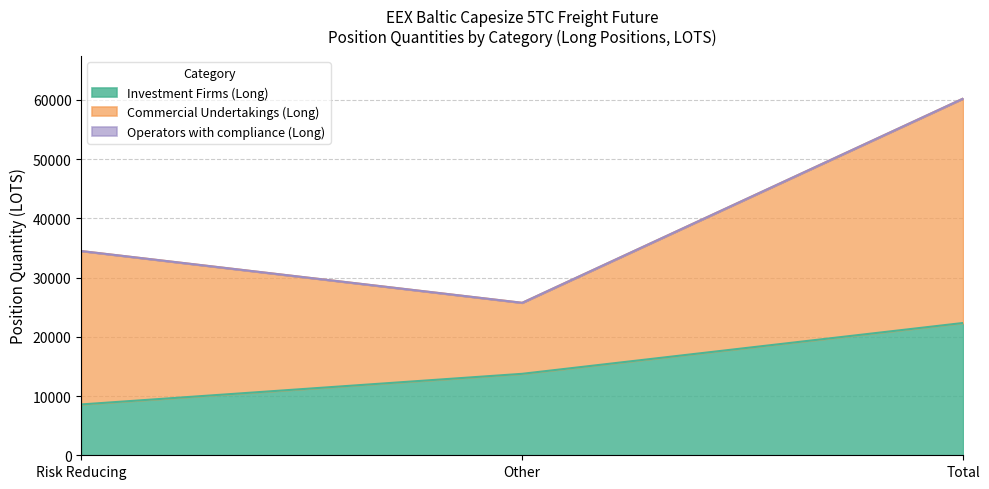

Which series has the largest total across all categories?

Commercial Undertakings (Long)